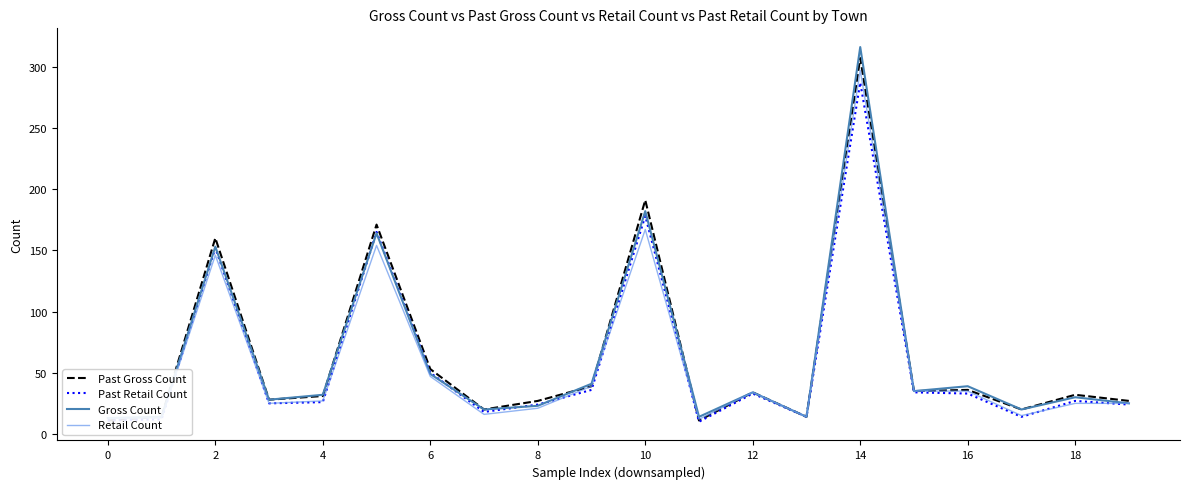

Does the chart have visible grid lines?

No